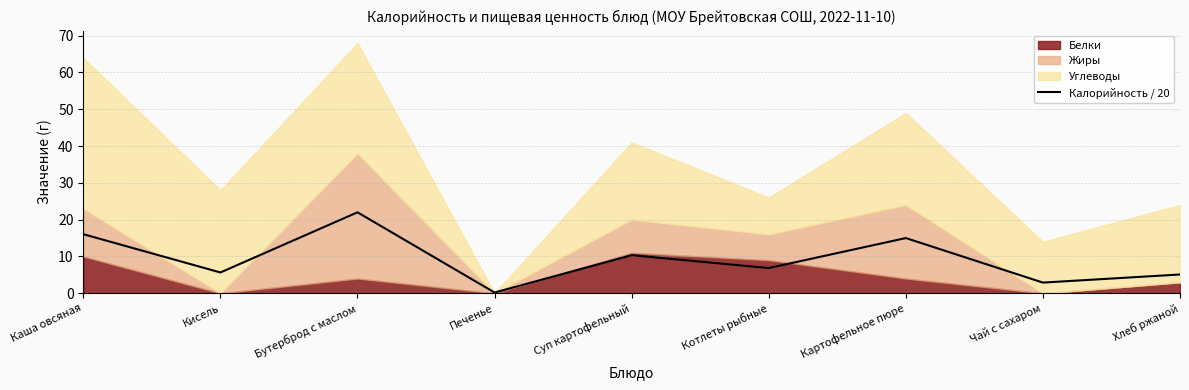

What is the difference between the values at Каша овсяная and Чай с сахаром?

13.2